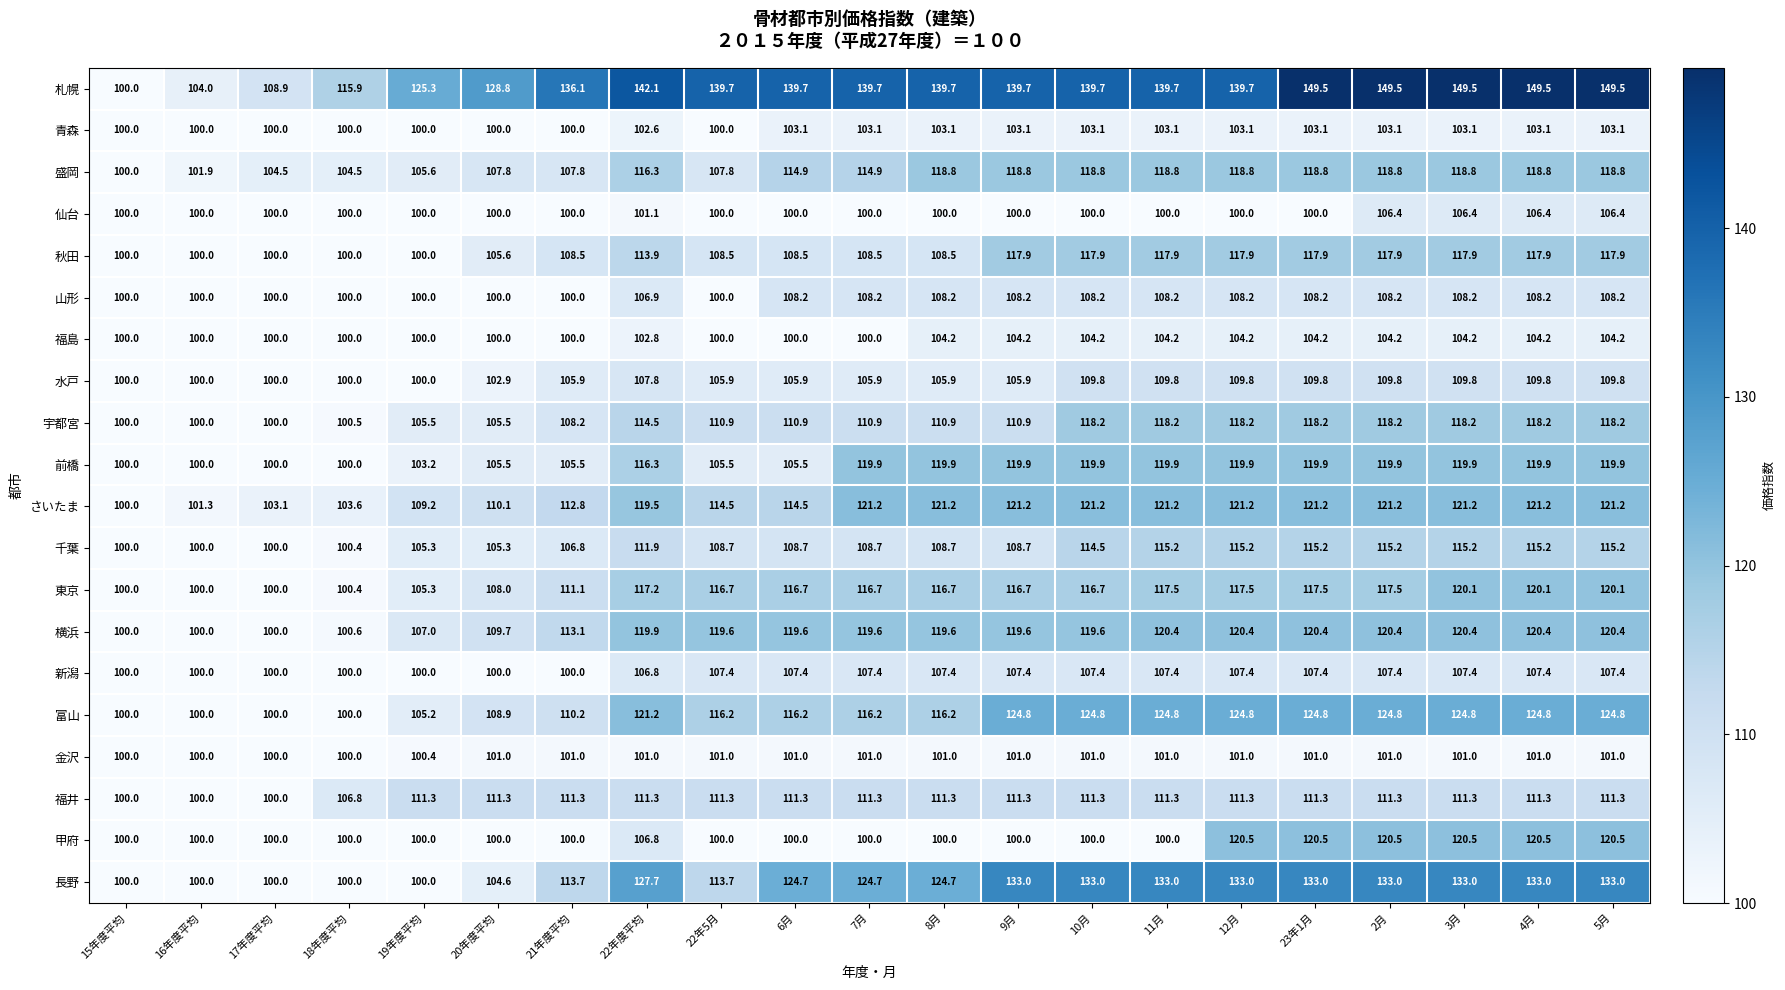

Which series has the largest total across all categories?

札幌